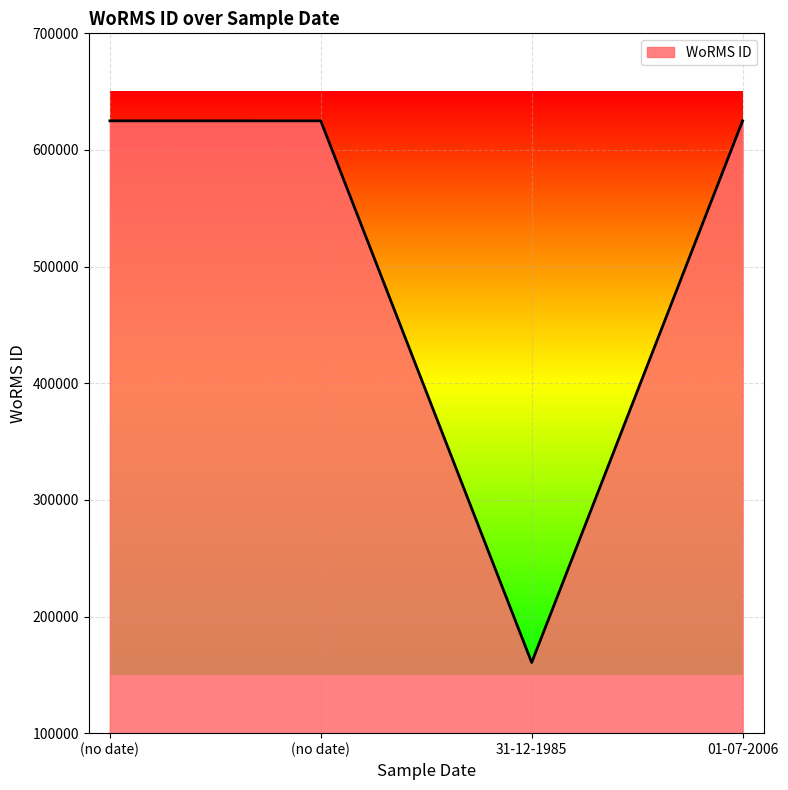

Does the chart have visible grid lines?

Yes